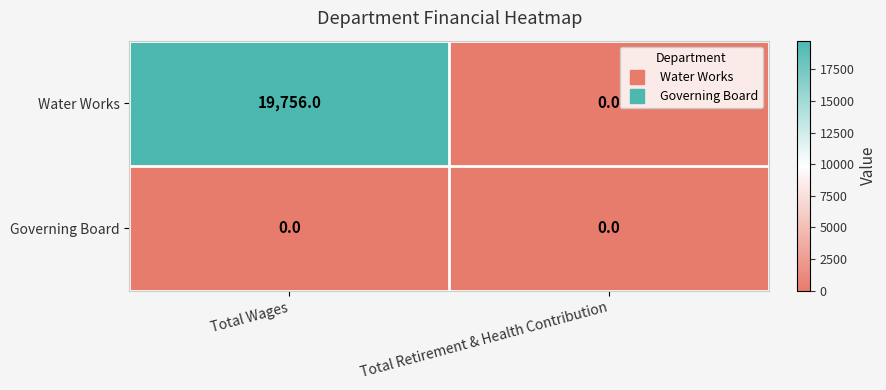

At how many categories does at least one series exceed 11035?

1